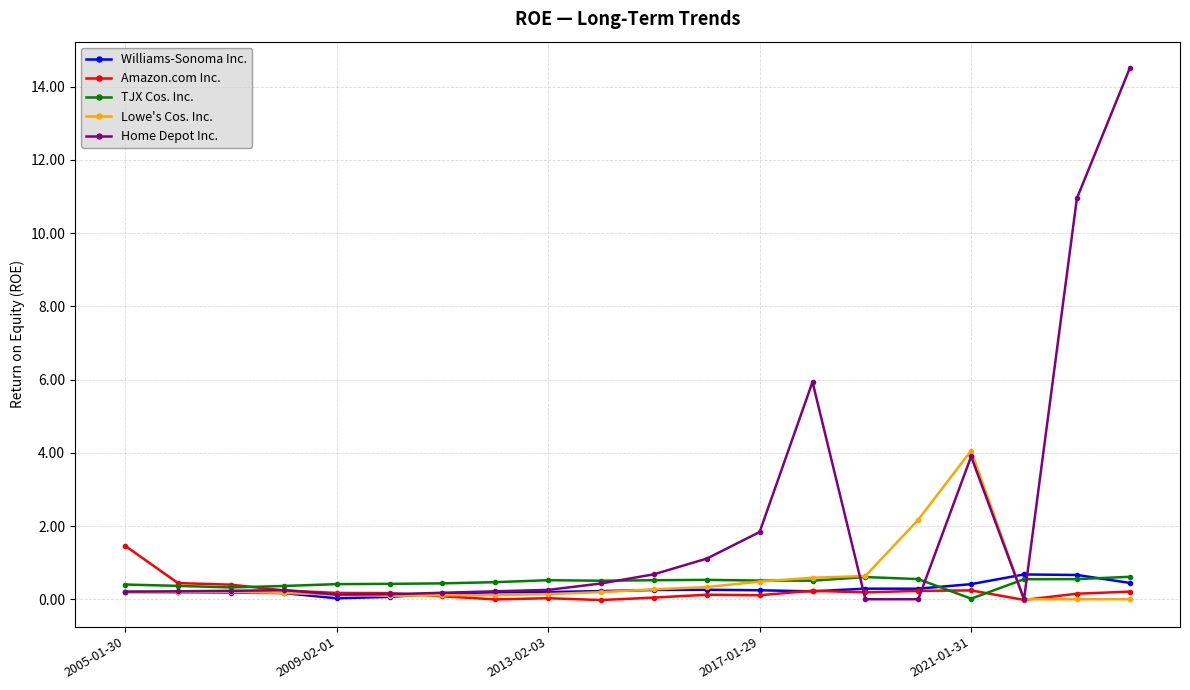

Which series has the largest range (max minus min)?

Home Depot Inc.